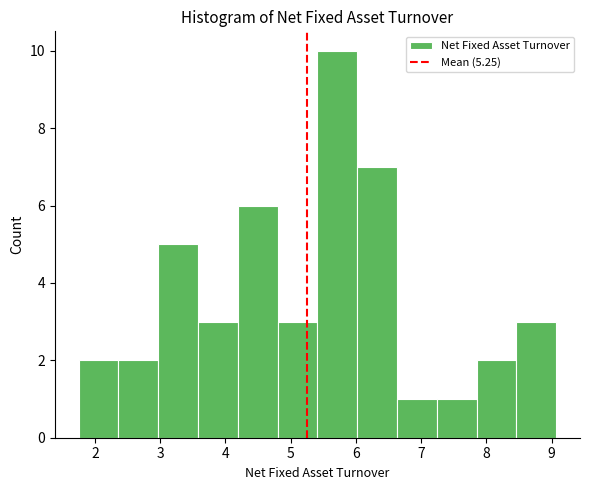

Over which range of the x-axis is the bar tallest?

5.41 to 6.02